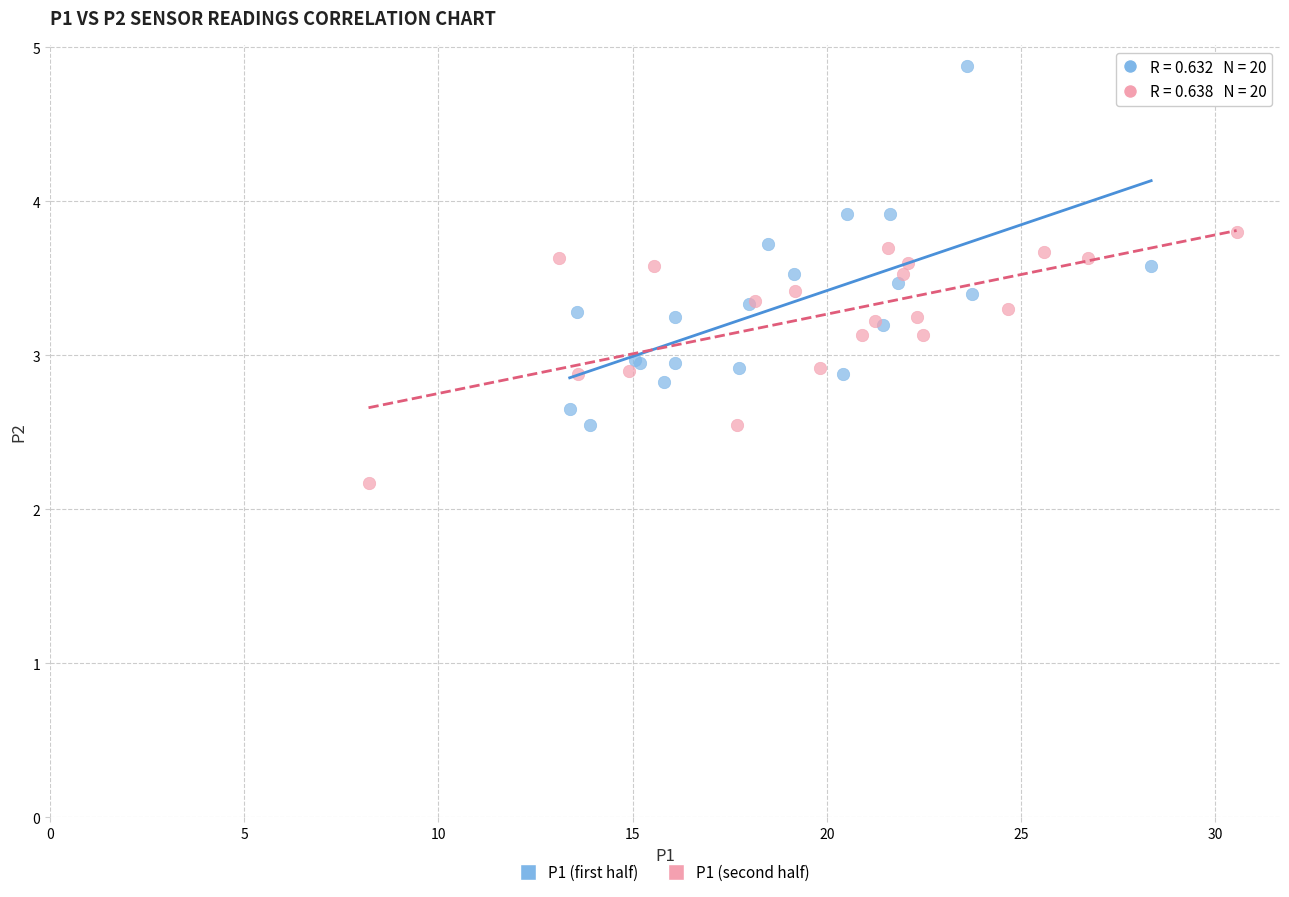

Which series reaches the minimum Y coordinate?

P1 (second half)